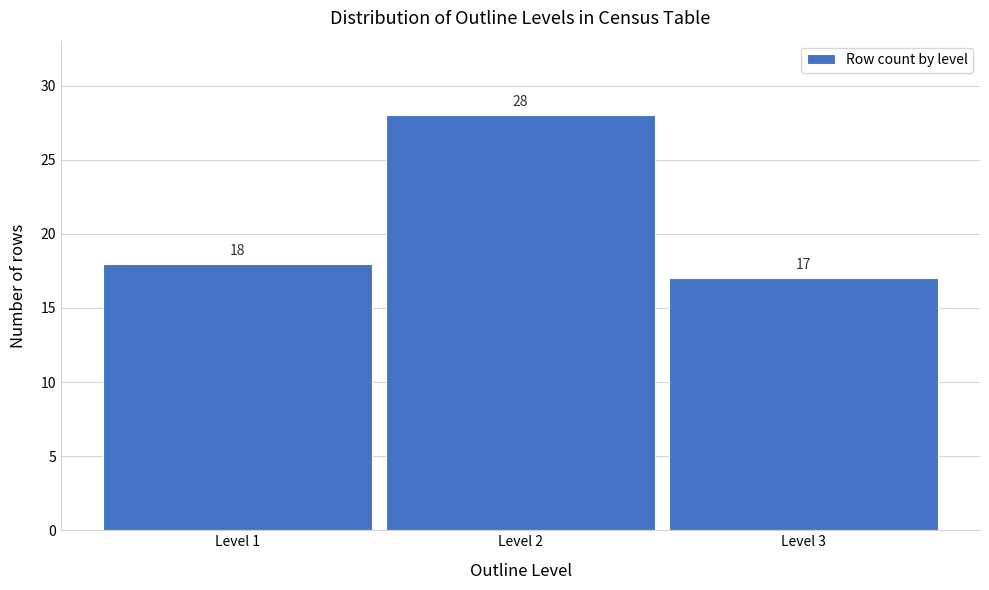

Reading left to right, extract all data points from this chart.

Level 1=18	Level 2=28	Level 3=17